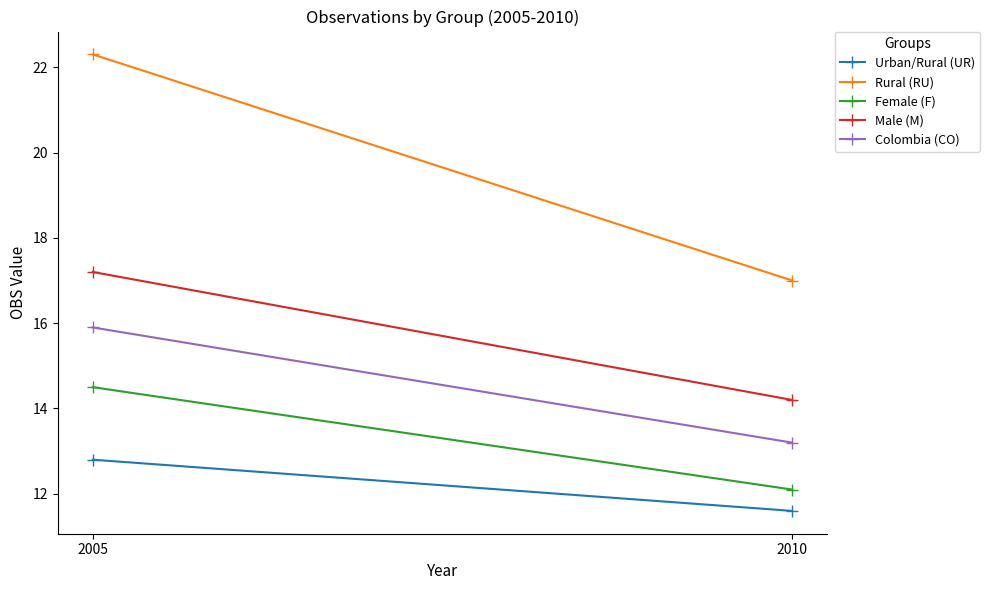

What is the sum of the Rural (RU) values at 2005 and 2010?

39.3